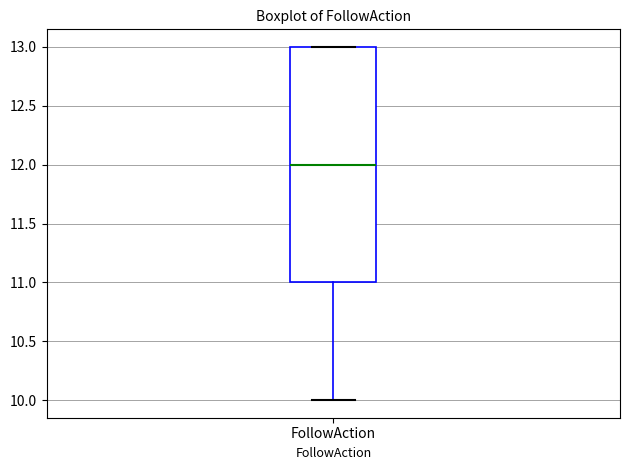

Read this box plot against the y-axis: the position of the median line, the range covered by the box, and the ends of both whiskers. The values are not printed on the chart, so give them approximately, as read against the axis.

median 12, box 11 to 13, whiskers 10 to 13